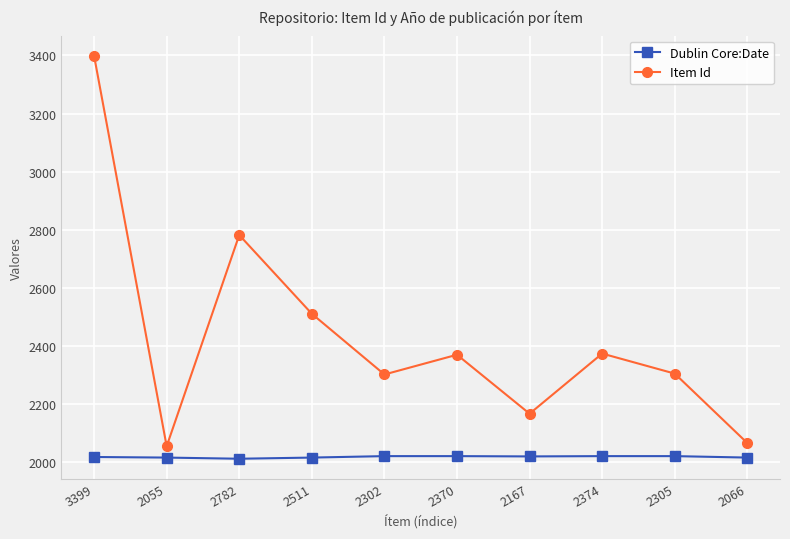

What is the difference between the second highest and second lowest values in the Dublin Core:Date series?

5